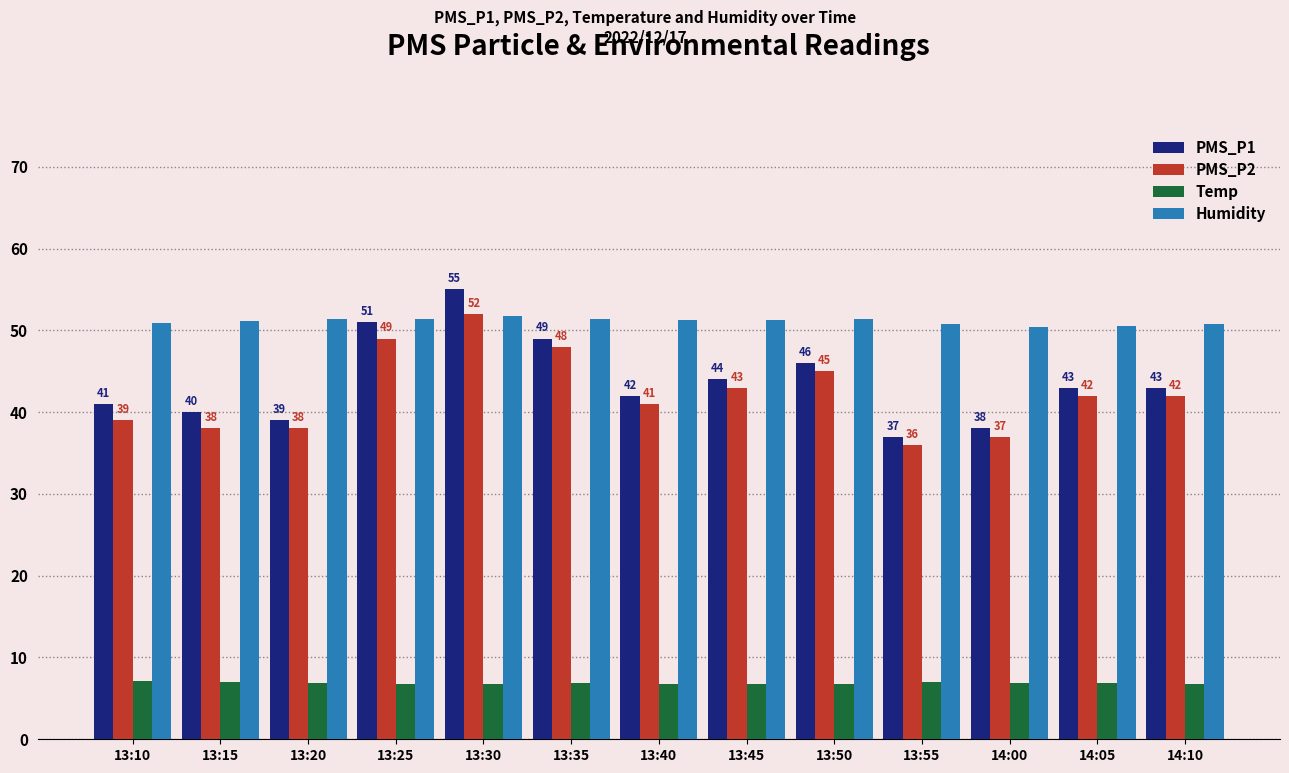

The Humidity series shows 72.8 at 13:20. True or false?

False